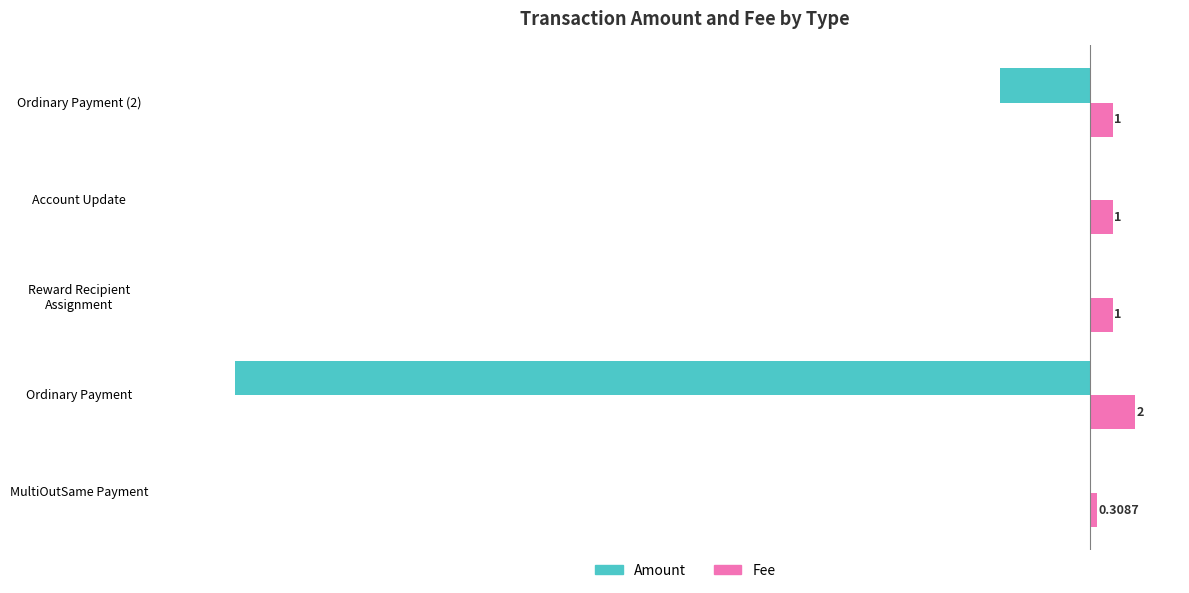

Which series has the widest spread of values?

Amount